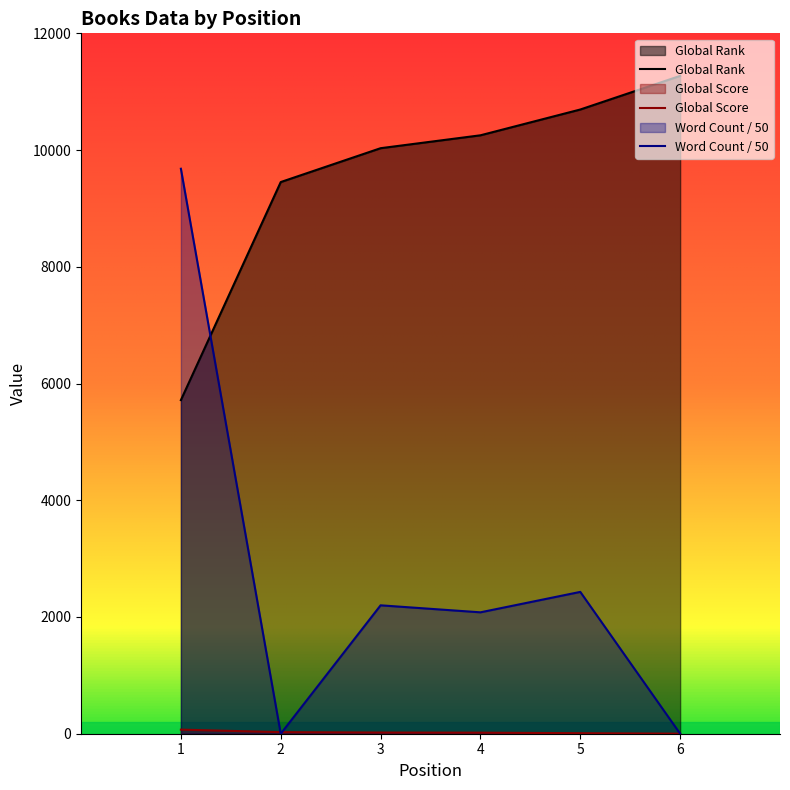

Reading left to right, list all the values displayed in this chart.

Global Rank: 5716	9452	10032	10253	10695	11271
Global Score: 70	27	20	18	9	1
Word Count: 9680	0	2200	2080	2430	0